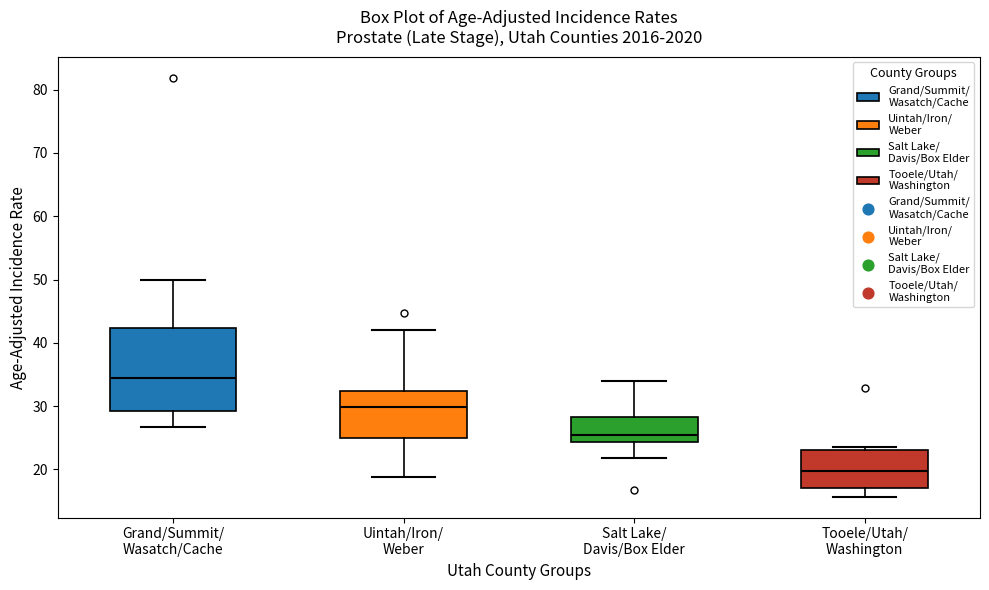

Reading left to right, read every box against the y-axis: the position of its median line, the range the box covers, and the ends of its whiskers. The values are not printed on the chart, so give them approximately, as read against the axis.

Grand/Summit/ Wasatch/Cache: median 34, box 29 to 42, whiskers 27 to 50
Uintah/Iron/ Weber: median 30, box 25 to 32, whiskers 19 to 42
Salt Lake/ Davis/Box Elder: median 25, box 24 to 28, whiskers 22 to 34
Tooele/Utah/ Washington: median 20, box 17 to 23, whiskers 16 to 24